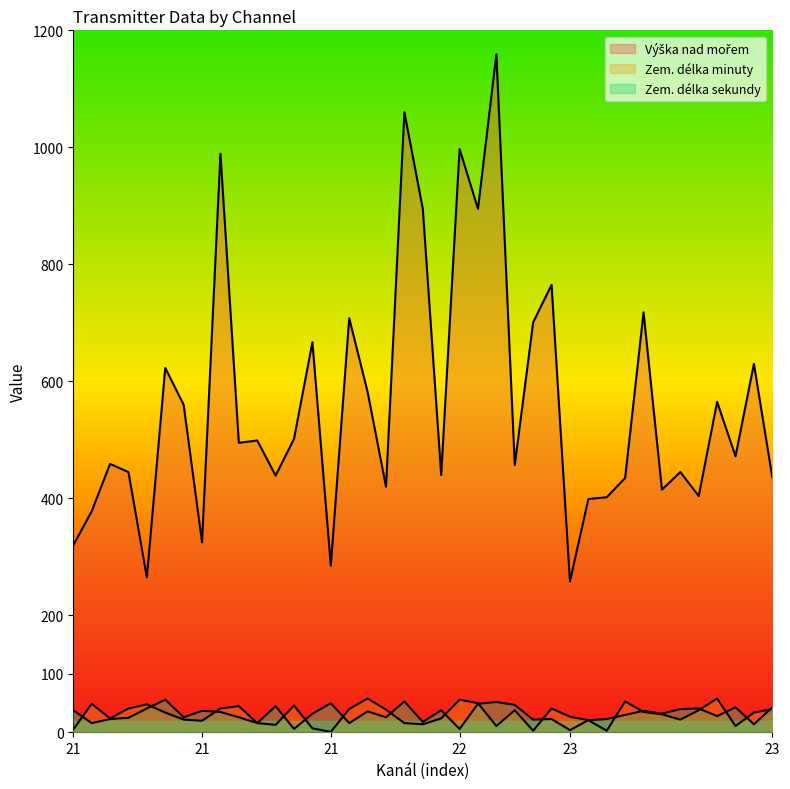

In Zem. délka minuty, how many points are lower than both neighbors (excluding endpoints)?

10